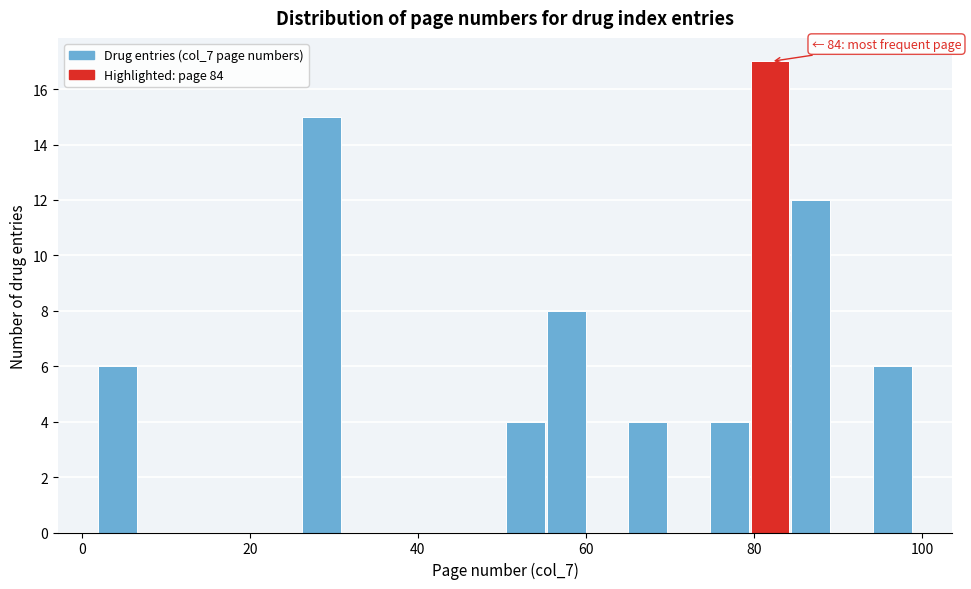

Read against the x-axis, roughly where is the centre of the tallest bar?

82